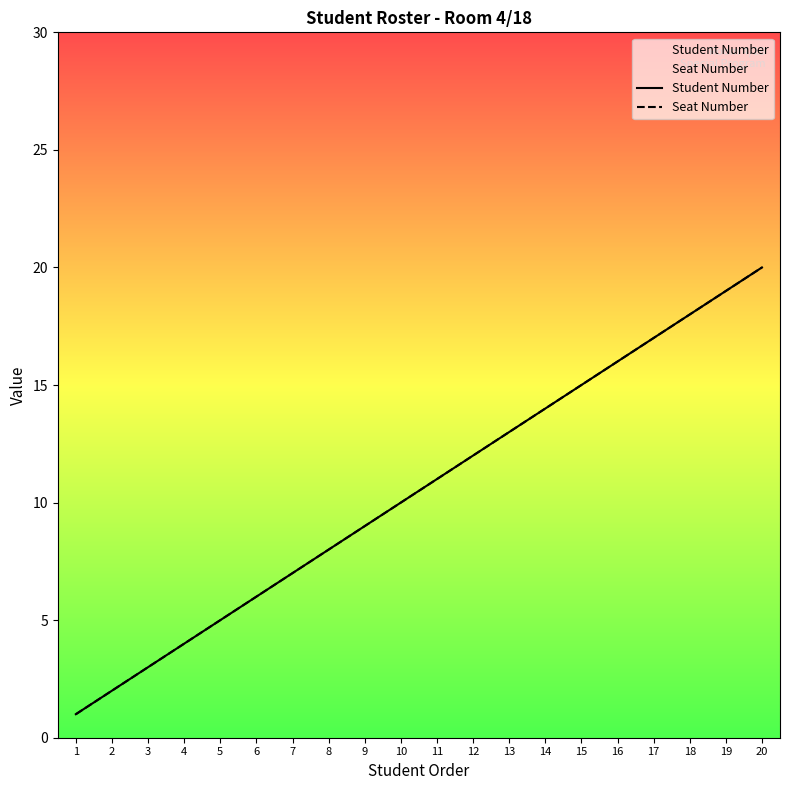

List the labels in order of Student Number value, smallest first.

1, 2, 3, 4, 5, 6, 7, 8, 9, 10, 11, 12, 13, 14, 15, 16, 17, 18, 19, 20